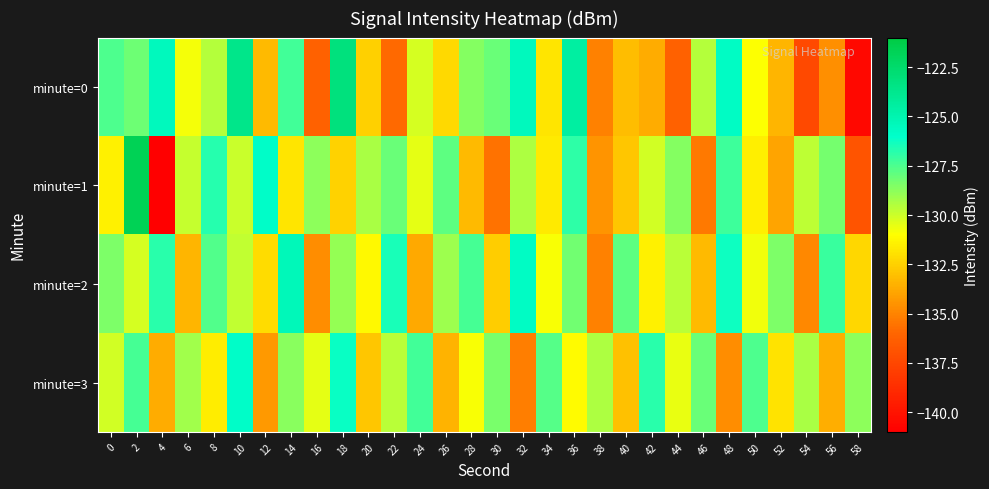

Count the number of categories in the chart.

30